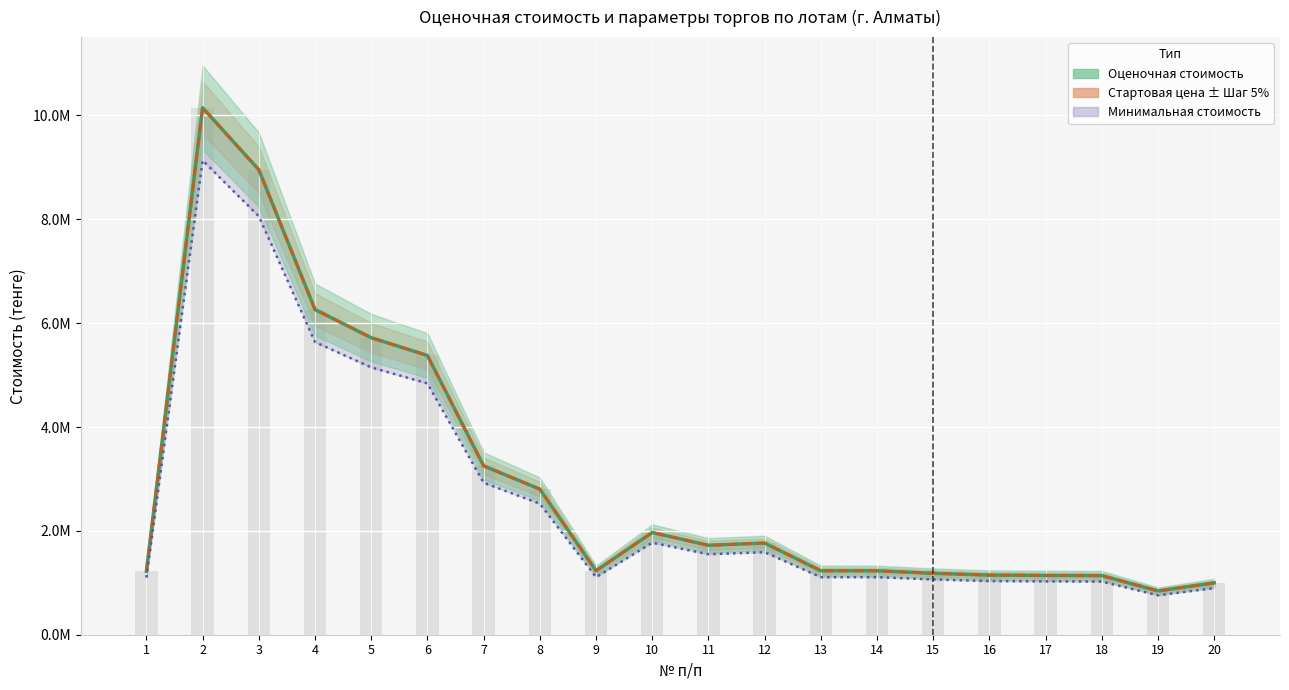

How many series are shown in this chart?

3